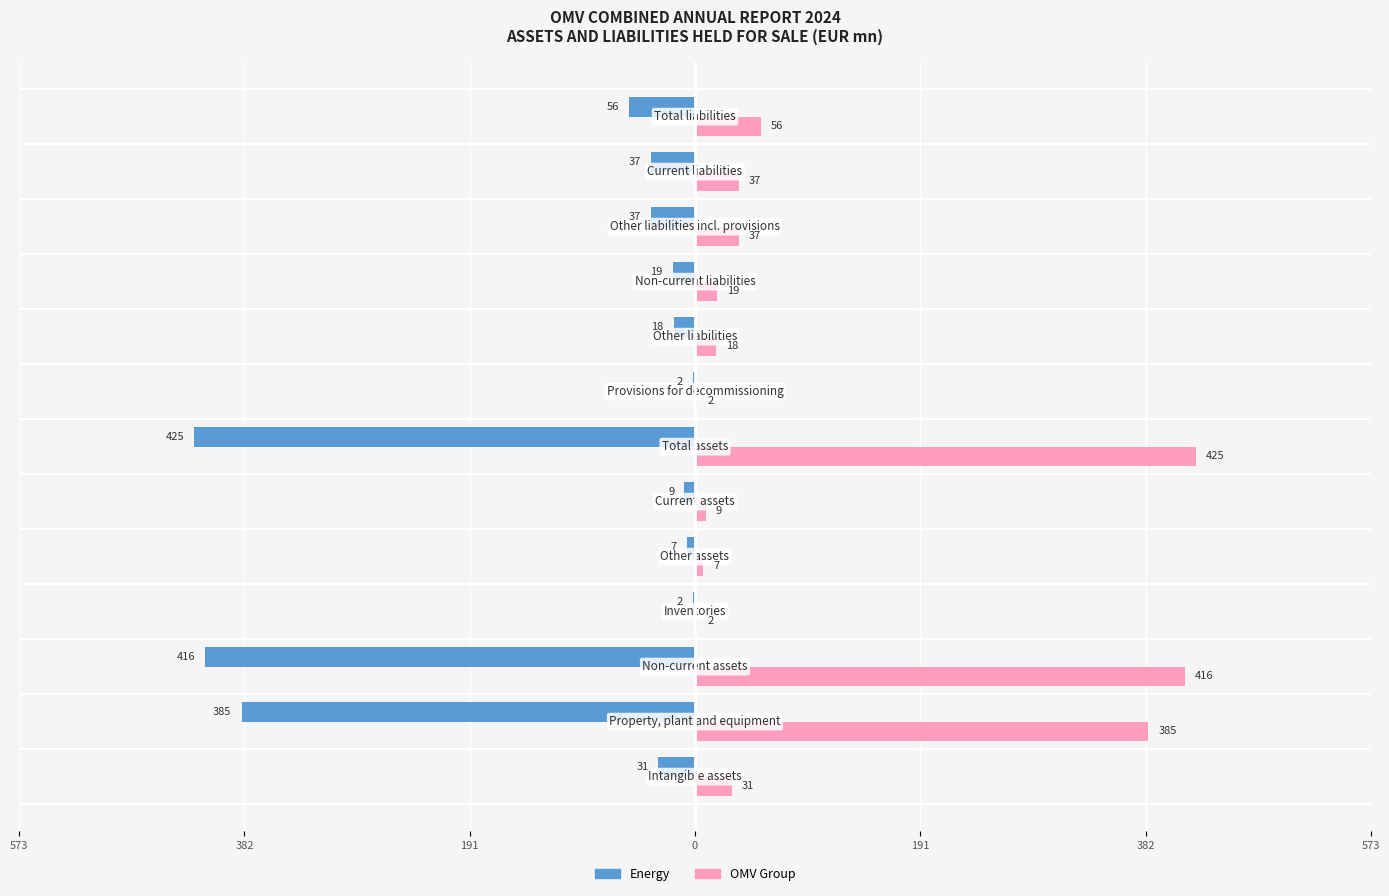

What are all the series names shown in the legend?

Energy, OMV Group